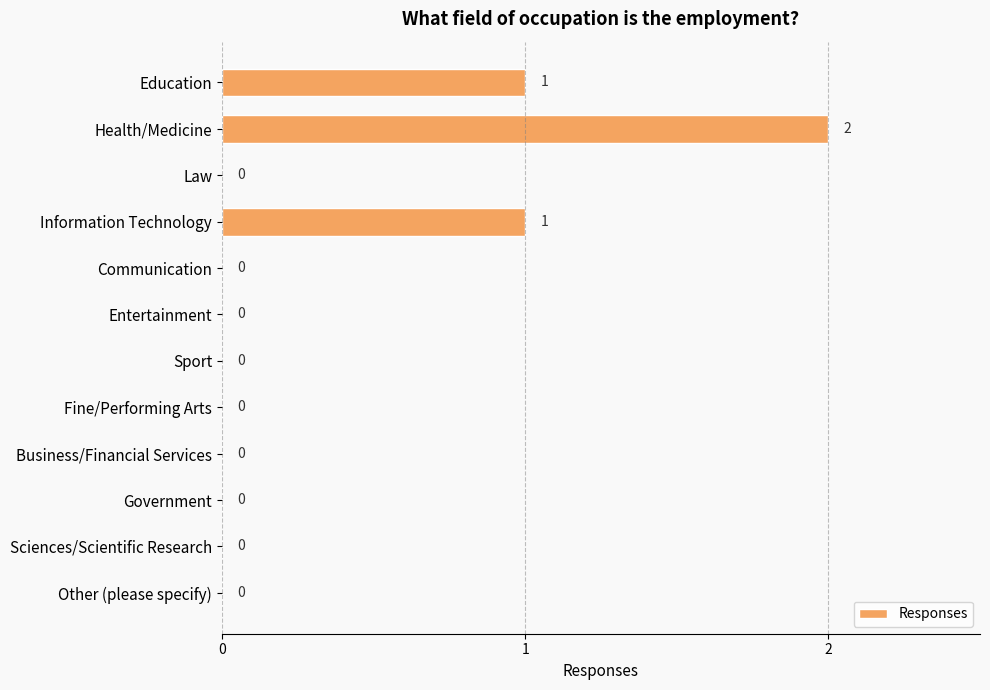

Between Education and Communication, which is larger?

Education